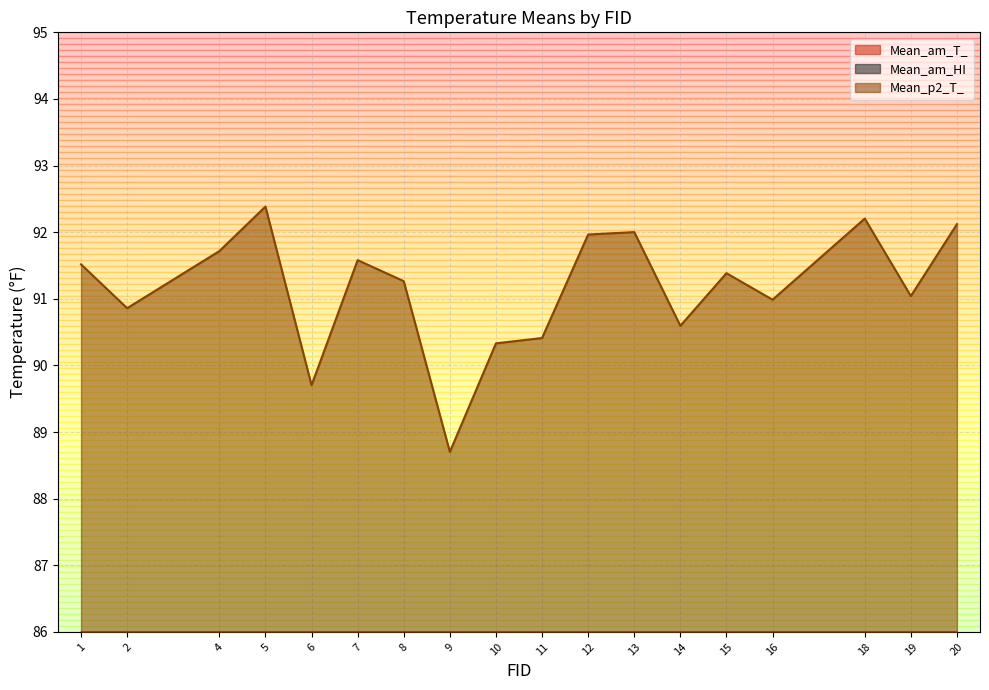

The Mean_am_T_ series shows 123.4 at 4. True or false?

False